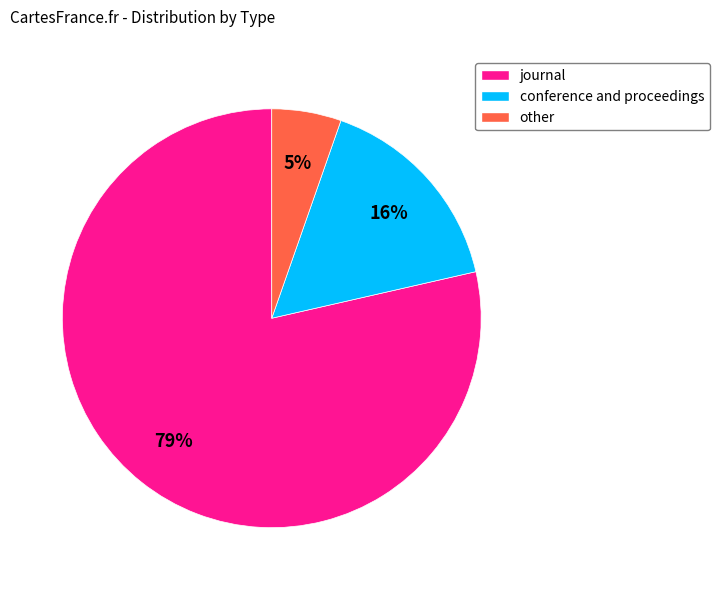

What is the smallest slice in the pie chart?

other